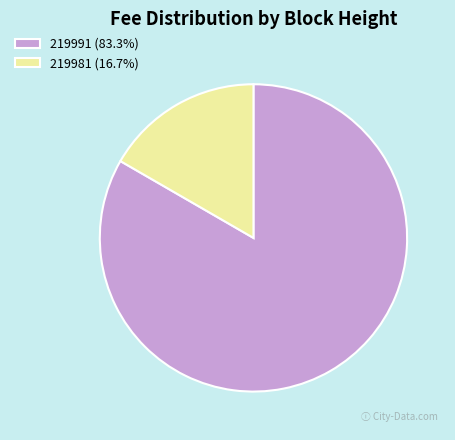

How many slices are in this pie chart?

2